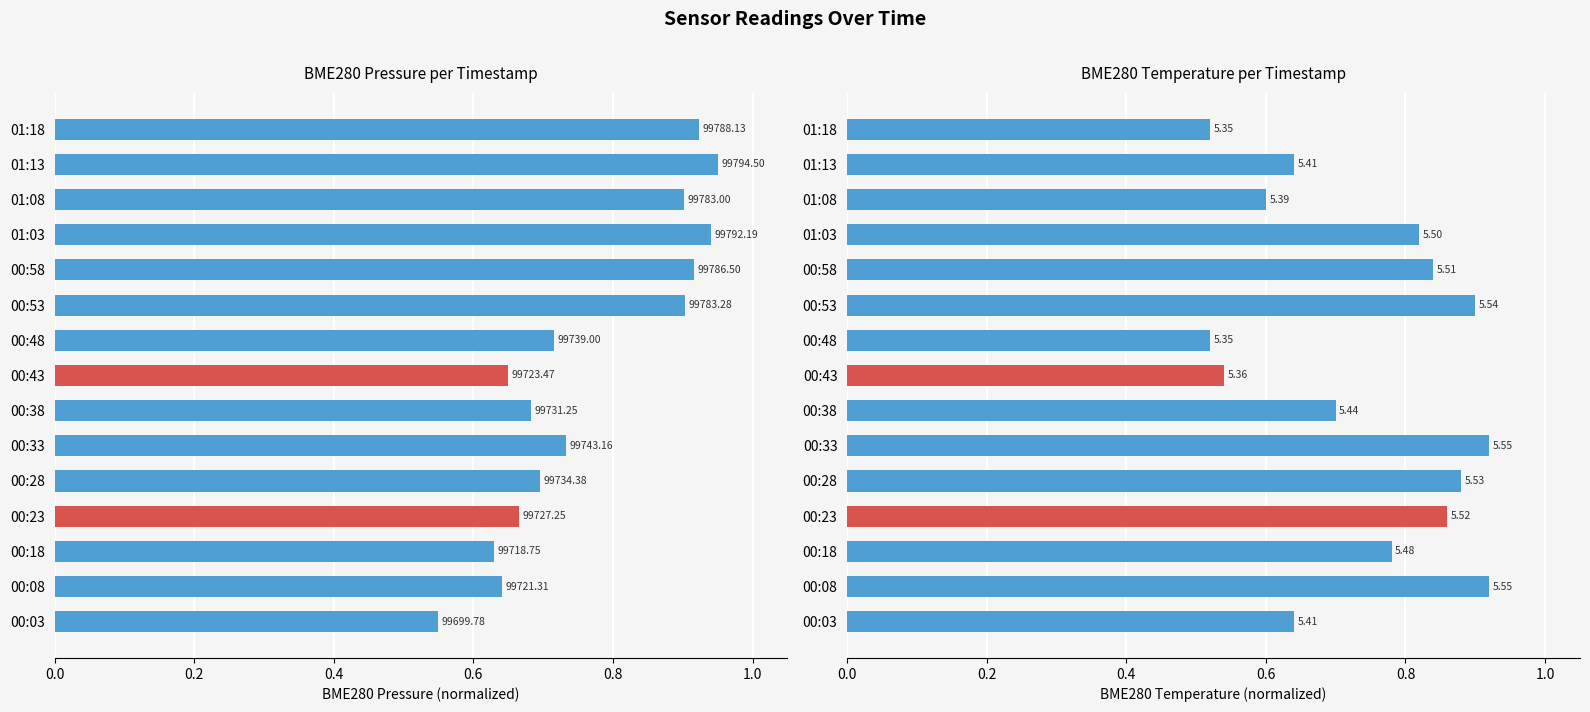

Reading left to right, transcribe all the data shown in this chart.

BME280_pressure: 0.6	0.6	0.6	0.7	0.7	0.7	0.7	0.7	0.7	0.9	0.9	0.9	0.9	1.0	0.9
BME280_temperature: 0.6	0.9	0.8	0.9	0.9	0.9	0.7	0.5	0.5	0.9	0.8	0.8	0.6	0.6	0.5